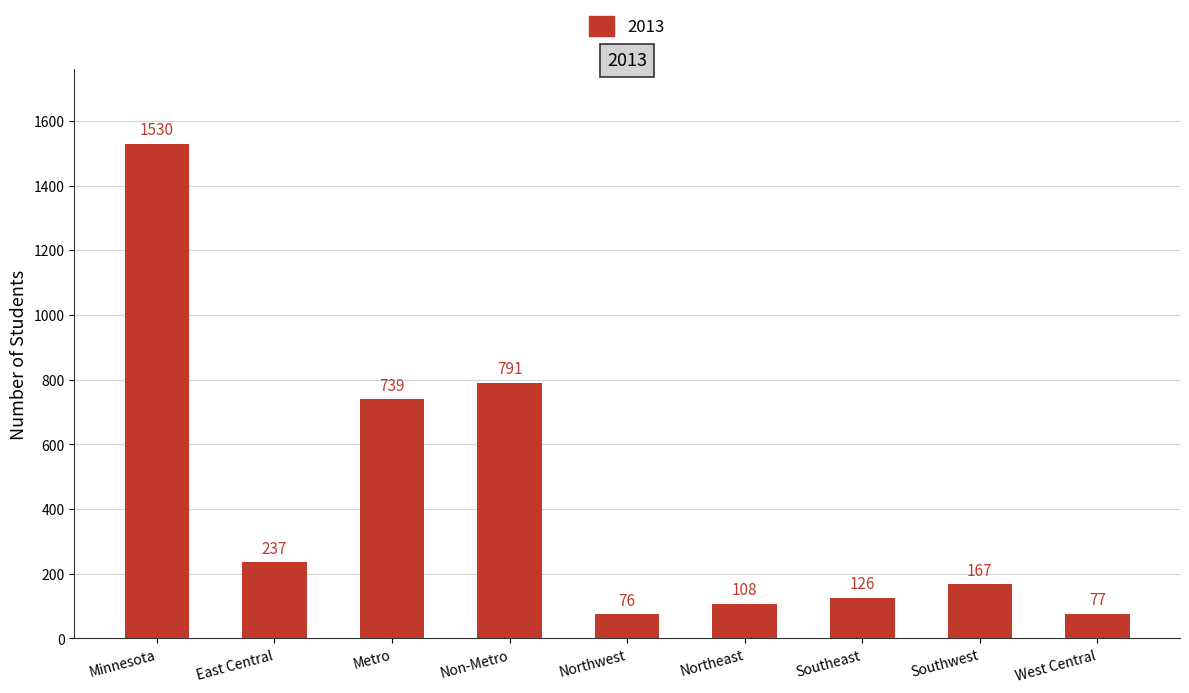

What is the label of the 2nd bar from the left?

East Central